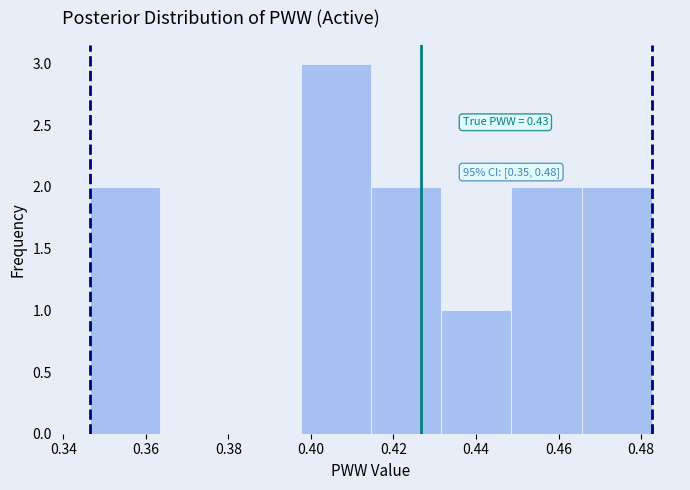

Which range on the x-axis has the tallest bar?

0.398 to 0.414